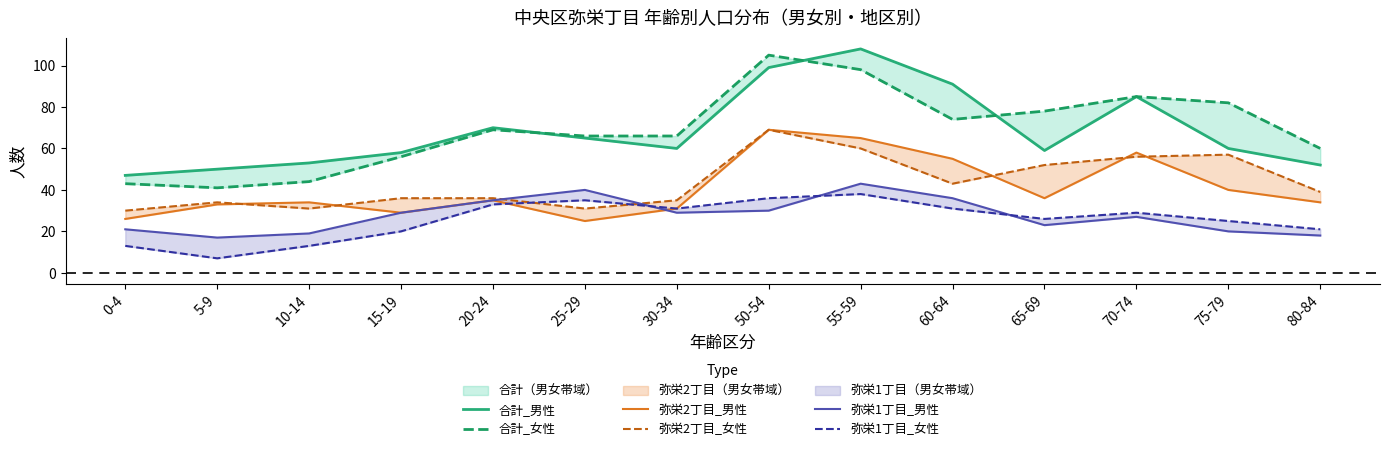

Between 10-14 and 70-74, which series saw the biggest shift?

合計_女性